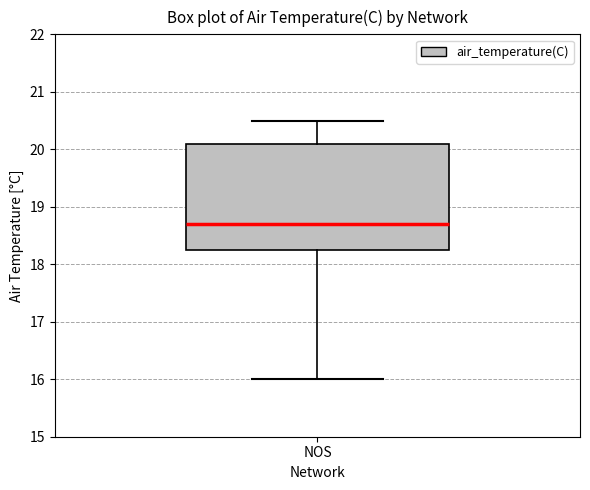

Transcribe this box plot: give where the median line is, the range the box spans, and where the two whiskers end, as read against the y-axis. The values are not printed on the chart, so give them approximately, as read against the axis.

median 18.7, box 18.3 to 20.1, whiskers 16.0 to 20.5